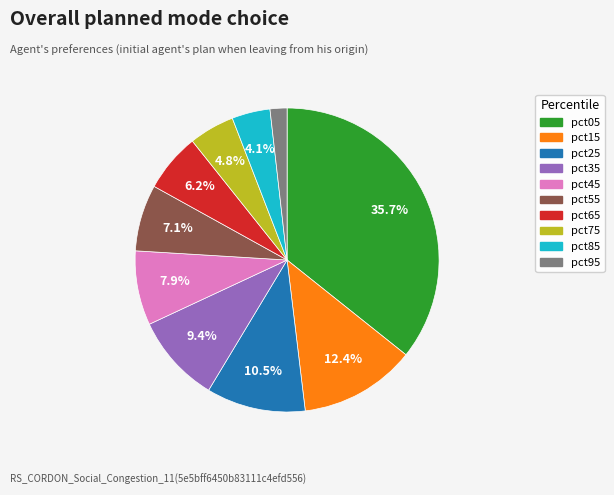

How many slices are in this pie chart?

10